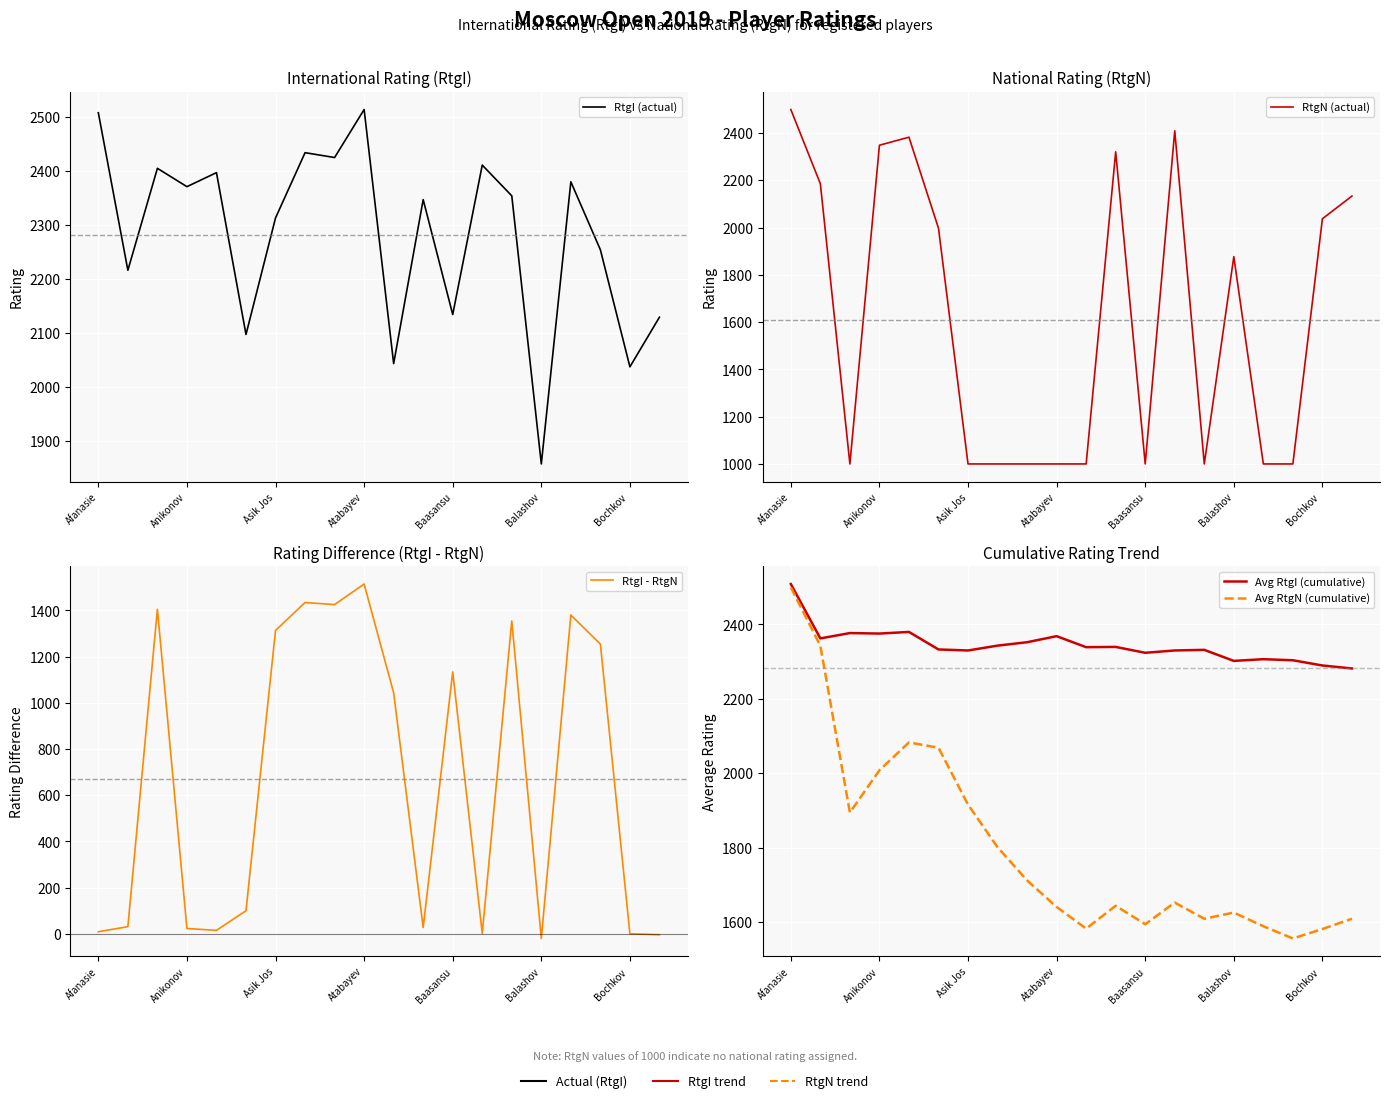

True or false: RtgN (actual) has more than 2 points higher than both neighbors.

True